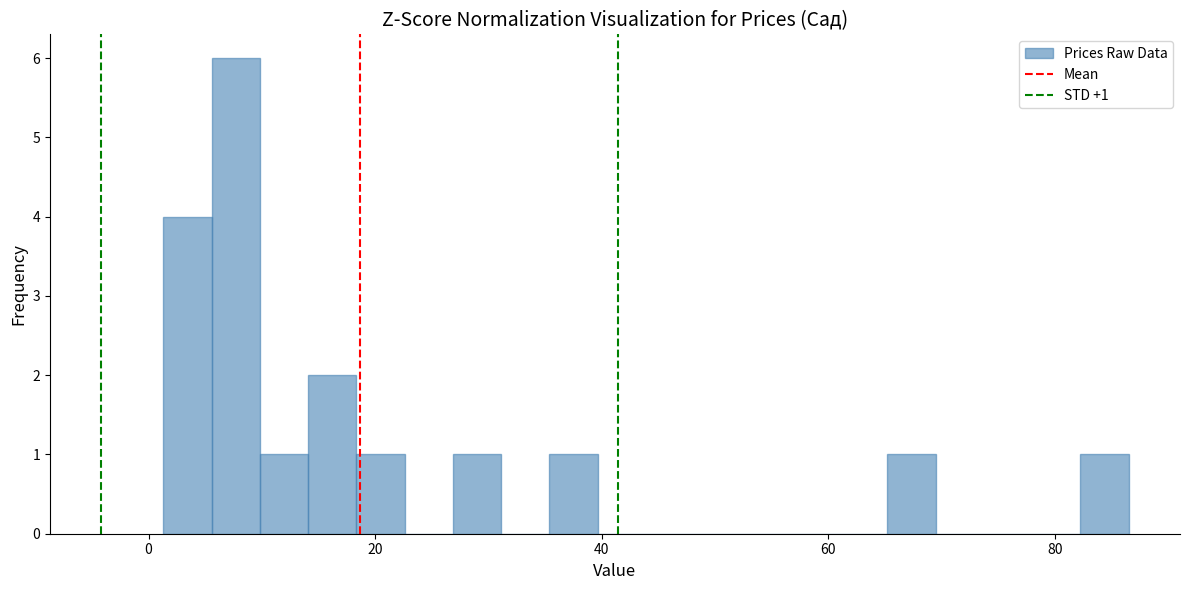

Around what value on the x-axis is the tallest bar? Give the approximate position of its centre, as read against the axis.

8